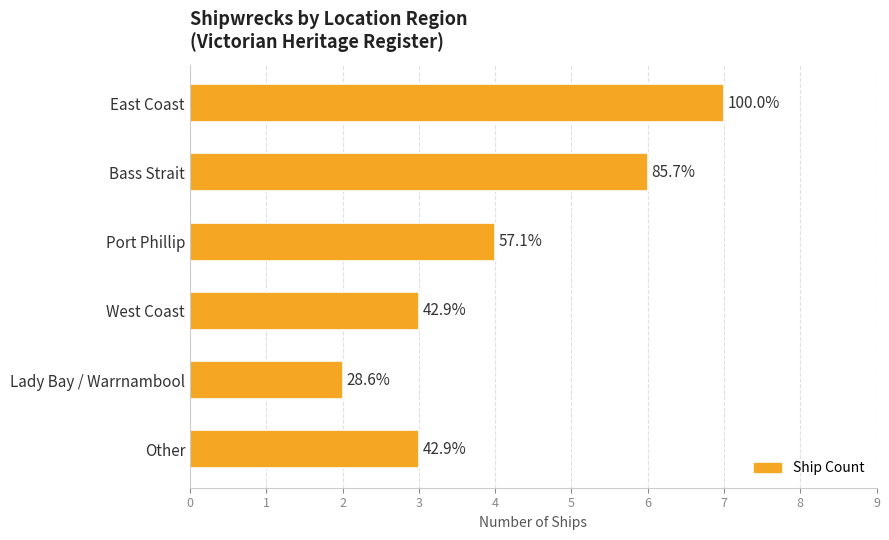

Are the bars horizontal?

Yes